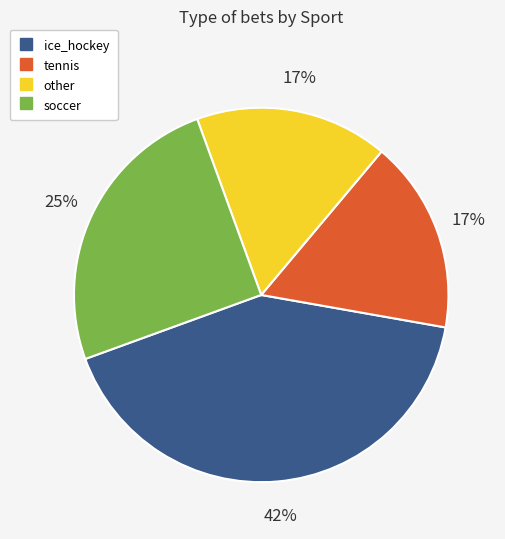

True or false: soccer accounts for 25% of the total.

True